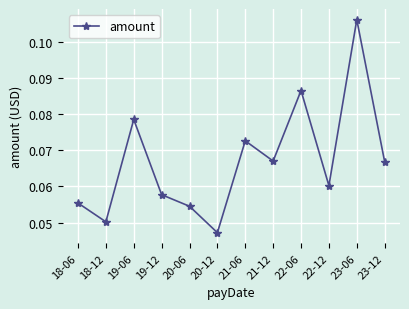

The chart shows a value of 0.0 at 19-12. True or false?

False